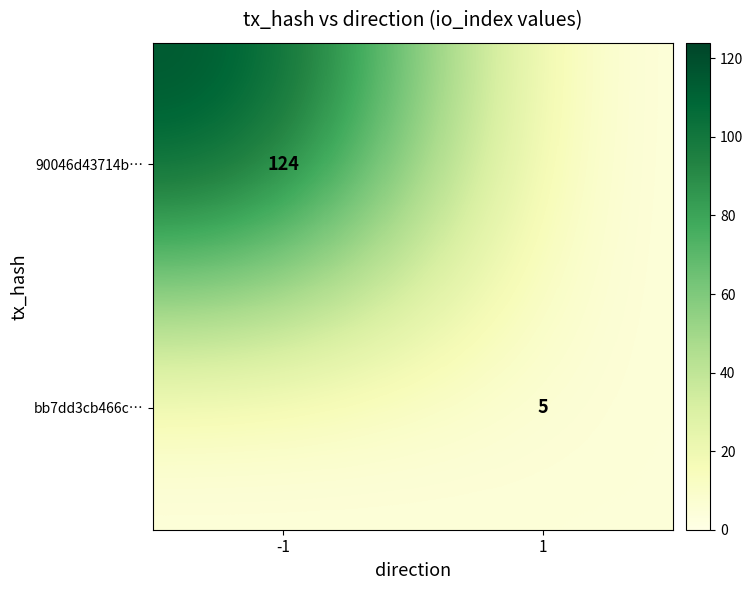

The 90046d43714b… series shows 124 at -1. True or false?

True